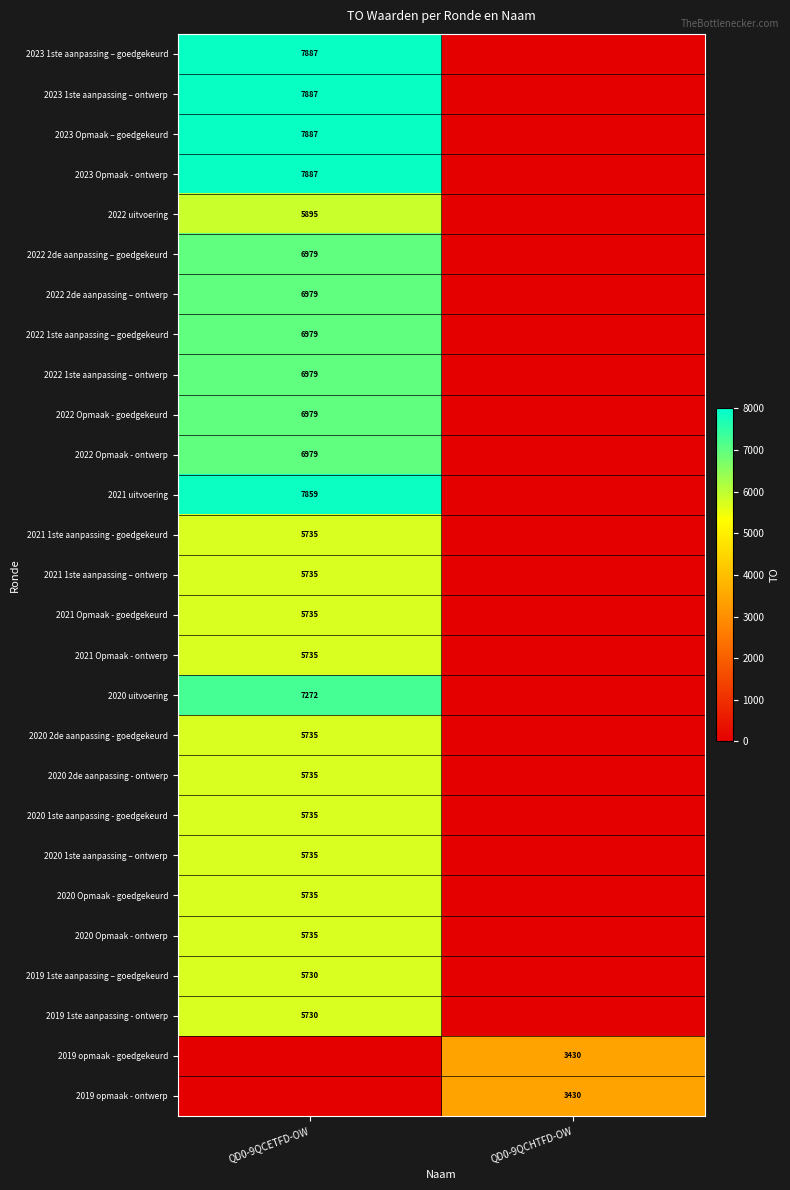

What is the difference between the highest and lowest values at QD0-9QCETFD-OW?

7887